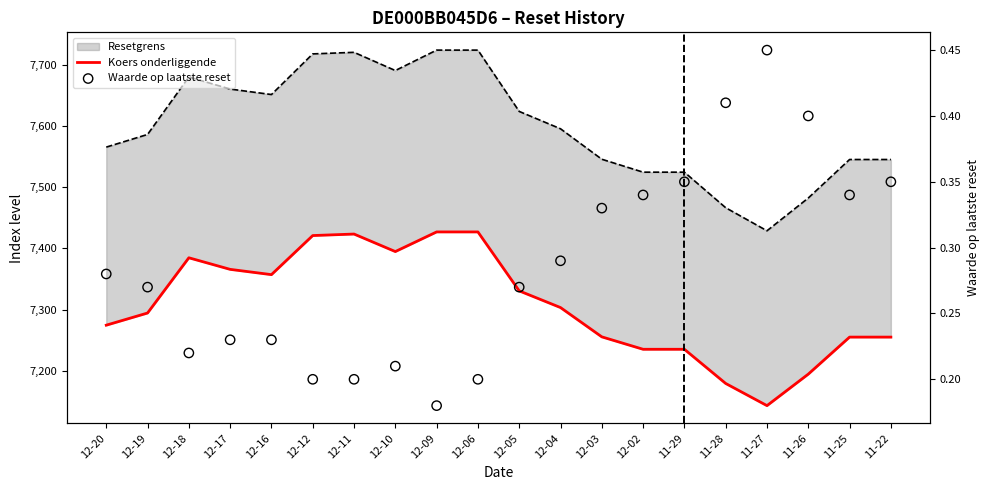

Which series reaches the minimum Y coordinate?

Waarde op laatste reset